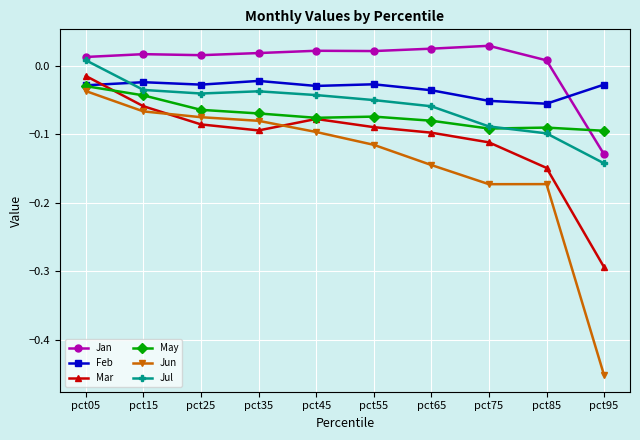

Which series has the largest total across all categories?

Jan